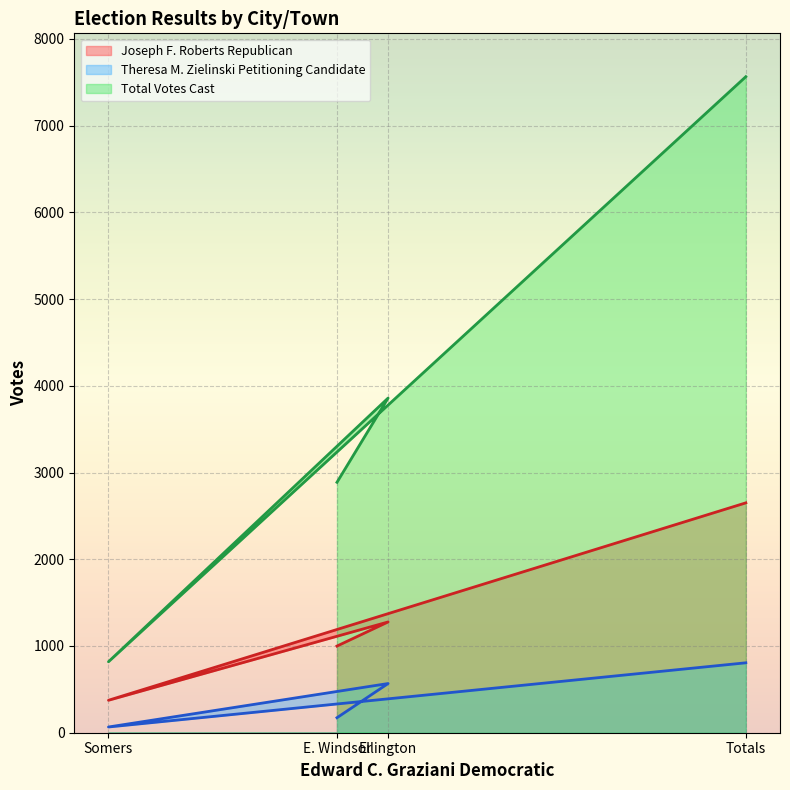

Reading left to right, extract all data points from this chart.

Joseph F. Roberts Republican: 999	1277	374	2650
Theresa M. Zielinski Petitioning Candidate: 173	567	66	806
Total Votes Cast: 2887	3858	818	7563